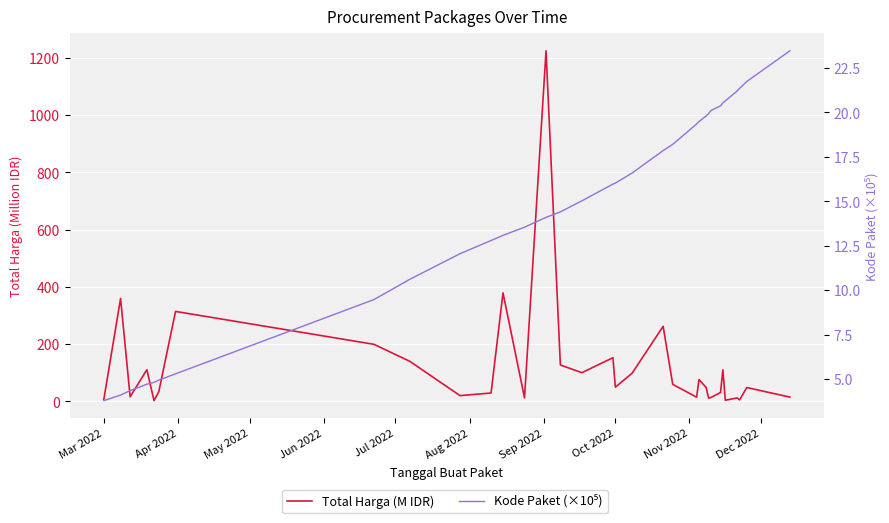

True or false: Kode Paket (×10⁵) has more than 0 points higher than both neighbors.

False